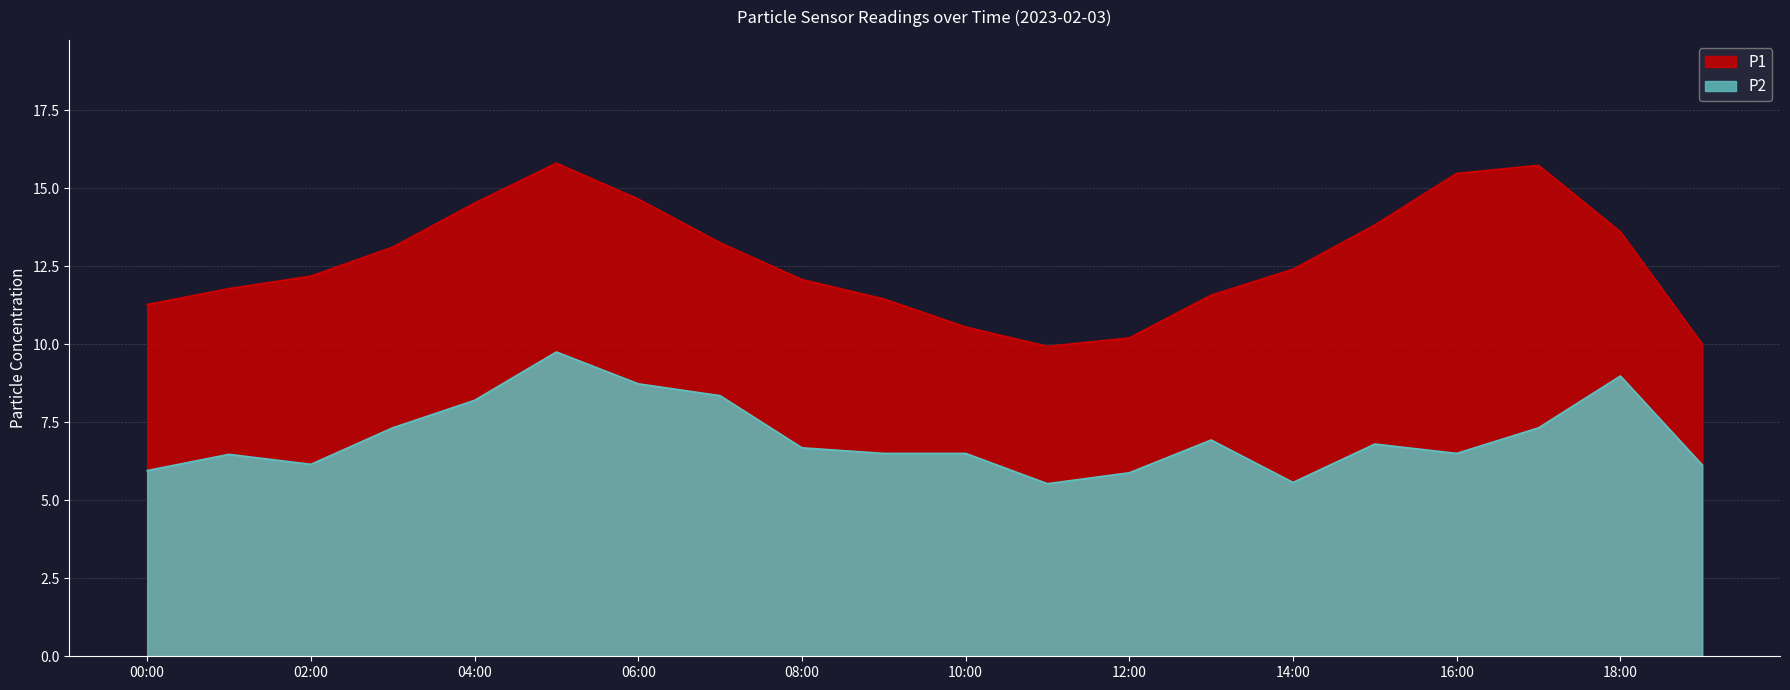

Where is the first local minimum for P2?

02:00